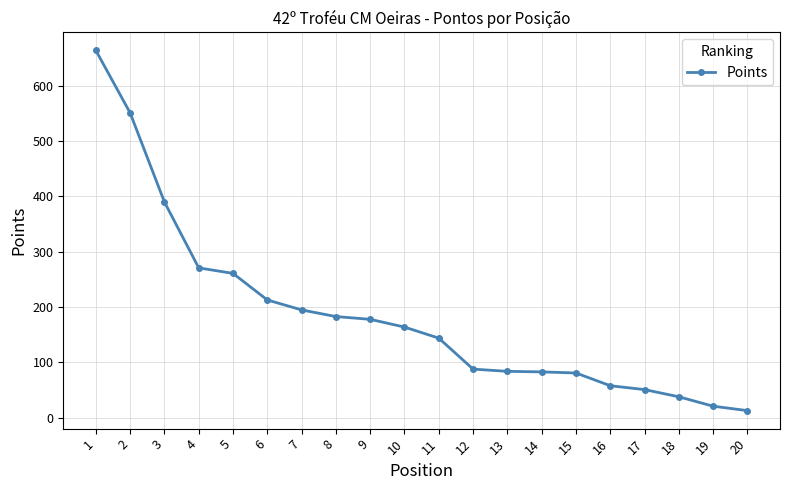

What is the maximum value shown in the chart?

664